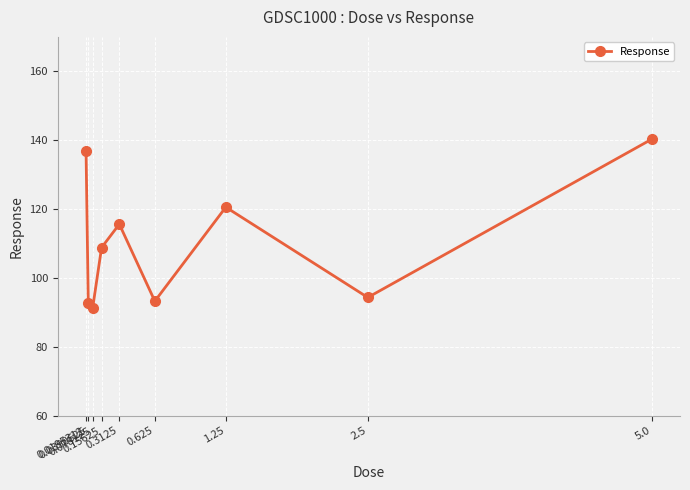

What is the label of the 9th point from the left?

5.0